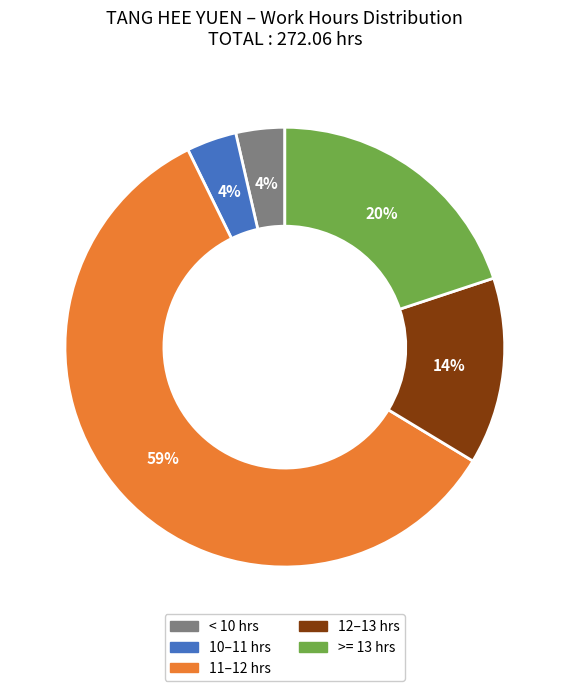

To the nearest percent, what is the average slice percentage?

20%